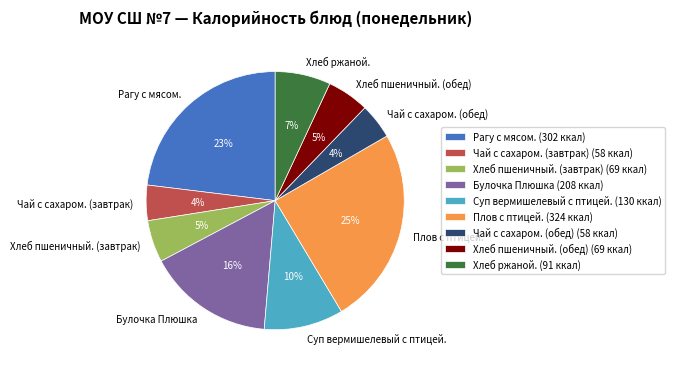

What is the ratio of the value at Рагу с мясом. to the value at Плов с птицей.?

0.9